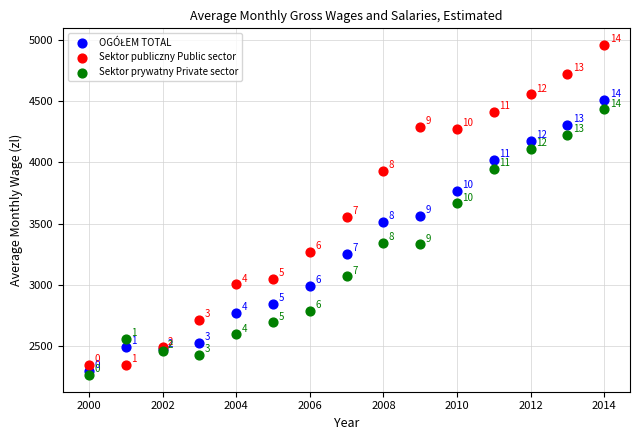

In the Sektor prywatny Private sector series, what Y value is closest to 3348?

3345.7